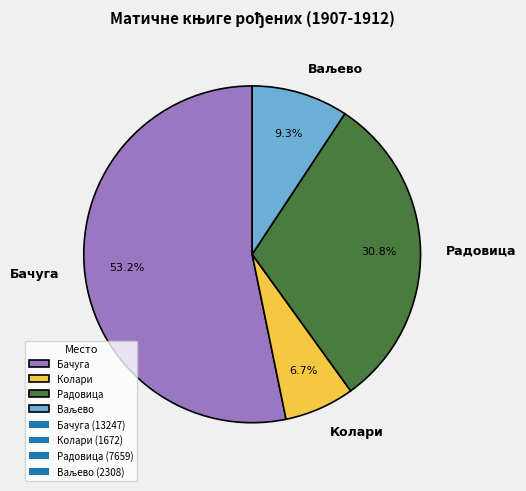

Approximately how many times larger is the value at Бачуга compared to Колари?

7.9